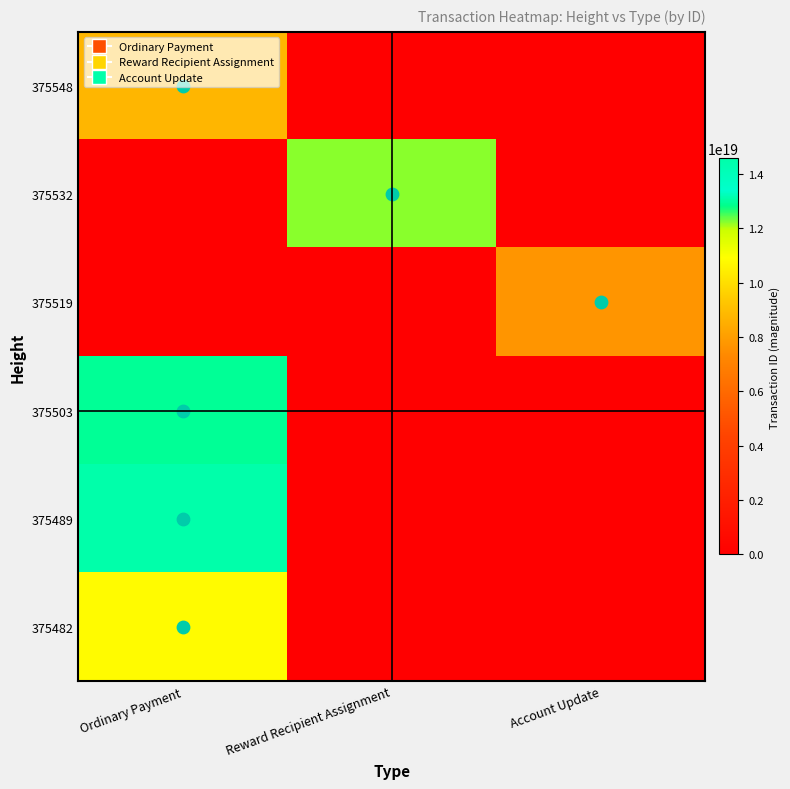

Which category has the highest value across all series?

Ordinary Payment